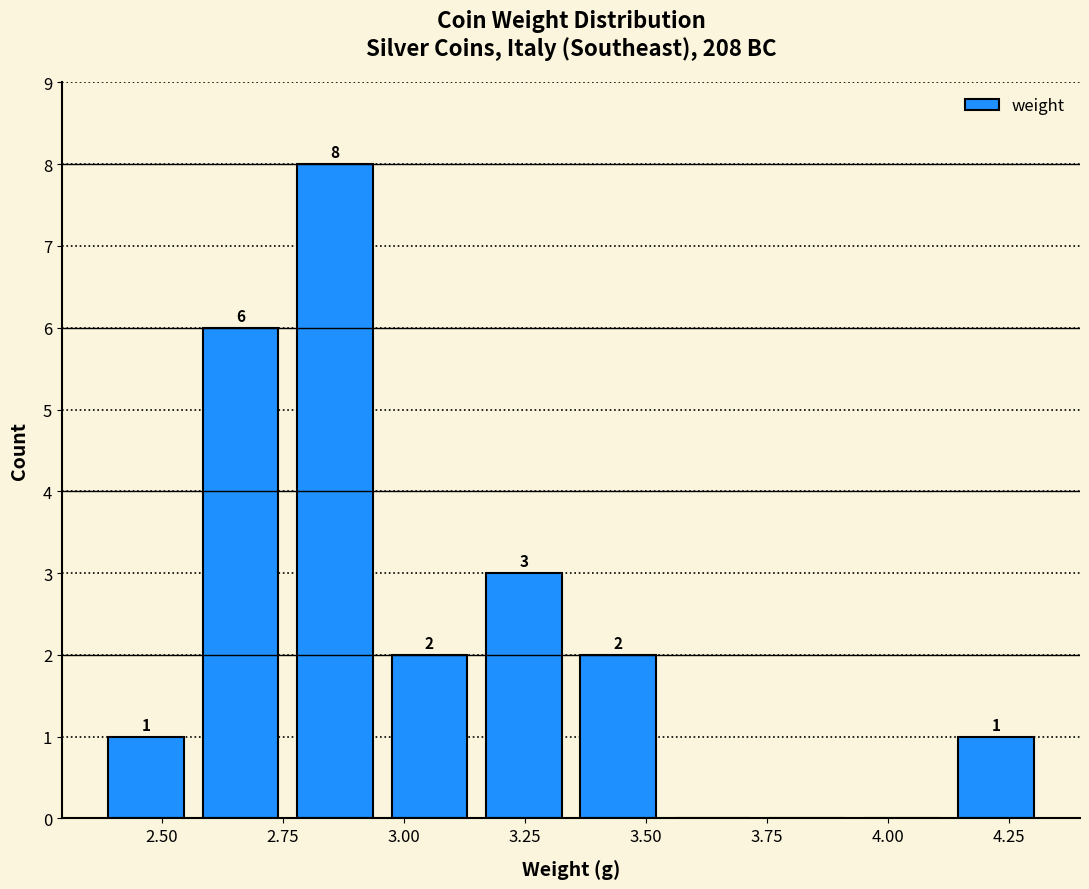

Read against the x-axis, roughly where is the centre of the tallest bar?

2.85